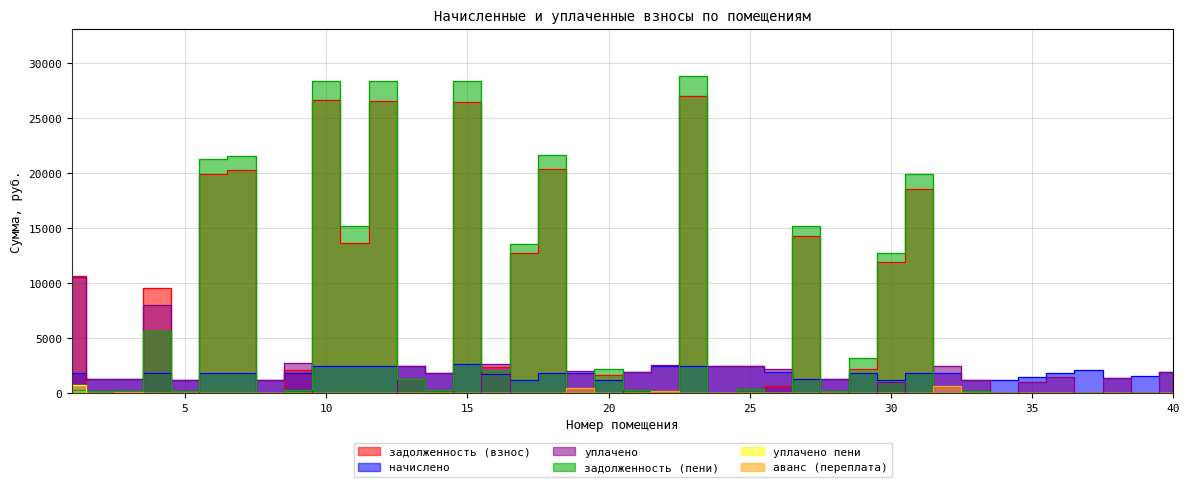

Where is the first local maximum for uplacheno?

4